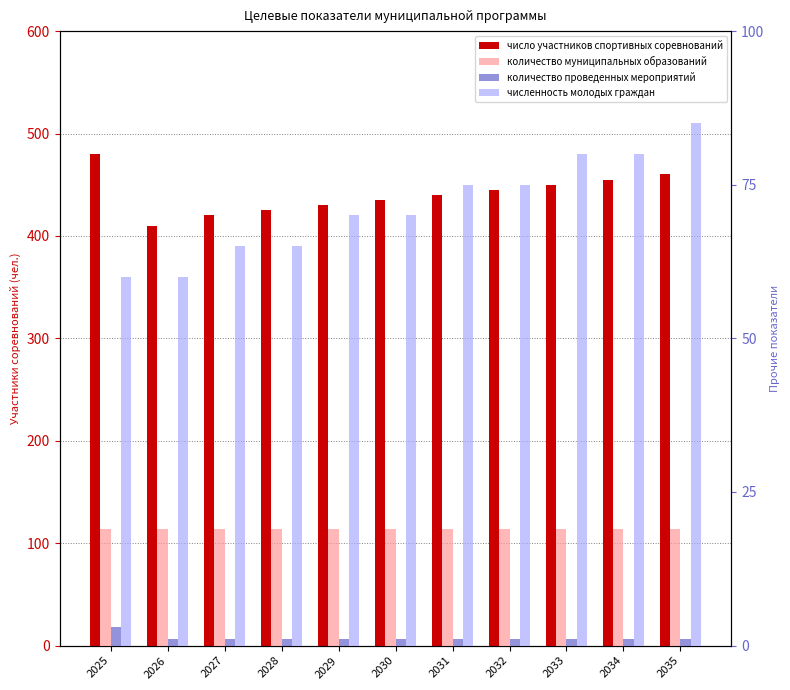

At which category is the sum across all series the highest?

2035